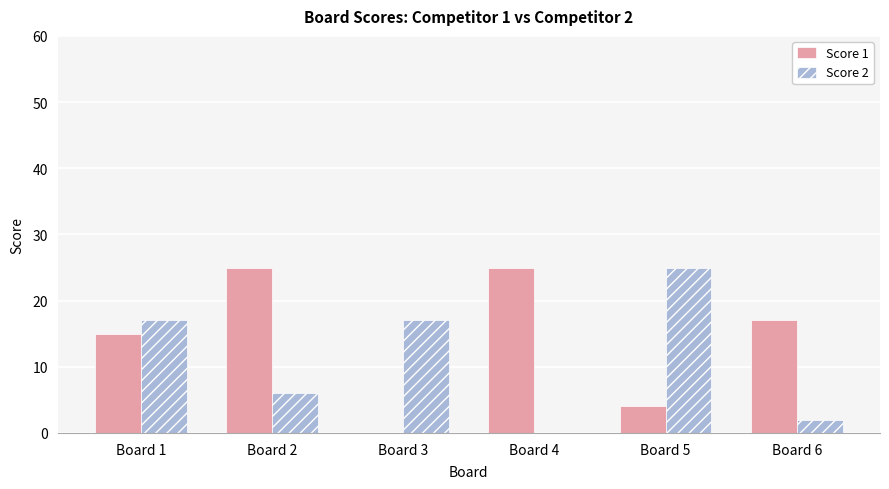

At which label does Score 2 reach its peak?

Board 5